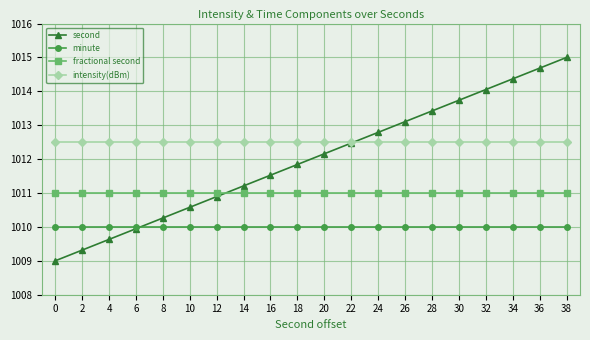

Is it true that fractional second equals 1011.0 at 8?

True